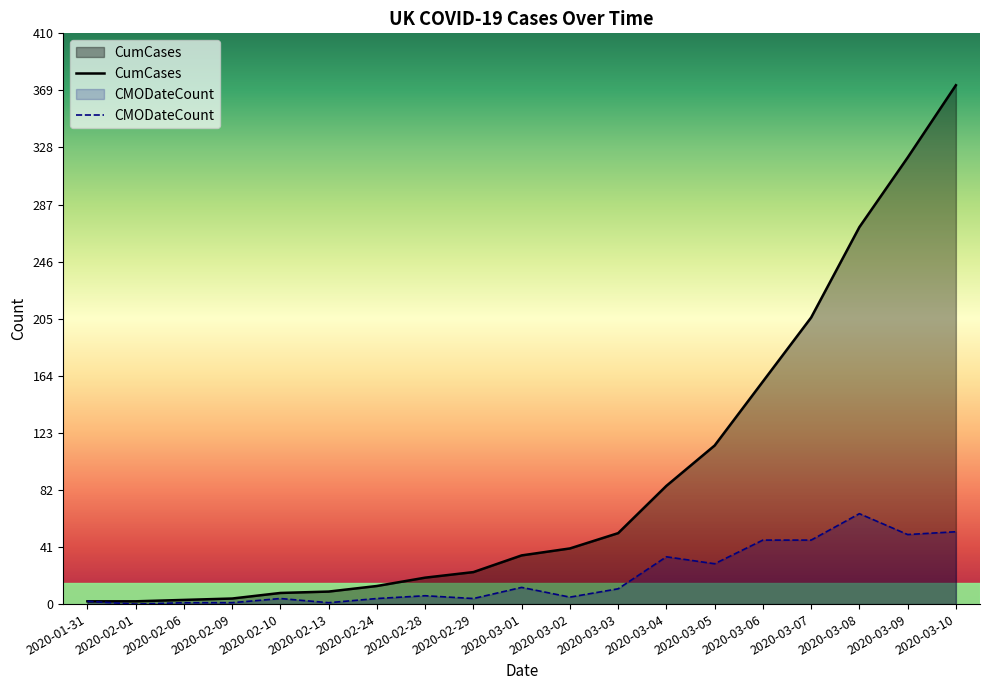

Rank the series by their maximum value, from highest to lowest.

CumCases, CMODateCount